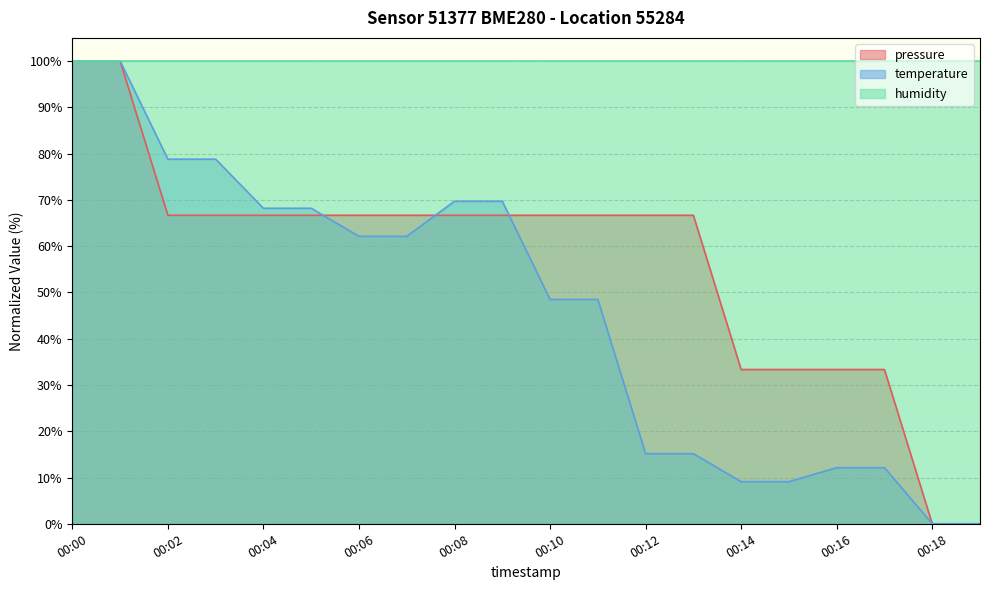

Is the value of pressure at 00:18 greater than the value of temperature at 00:10?

No